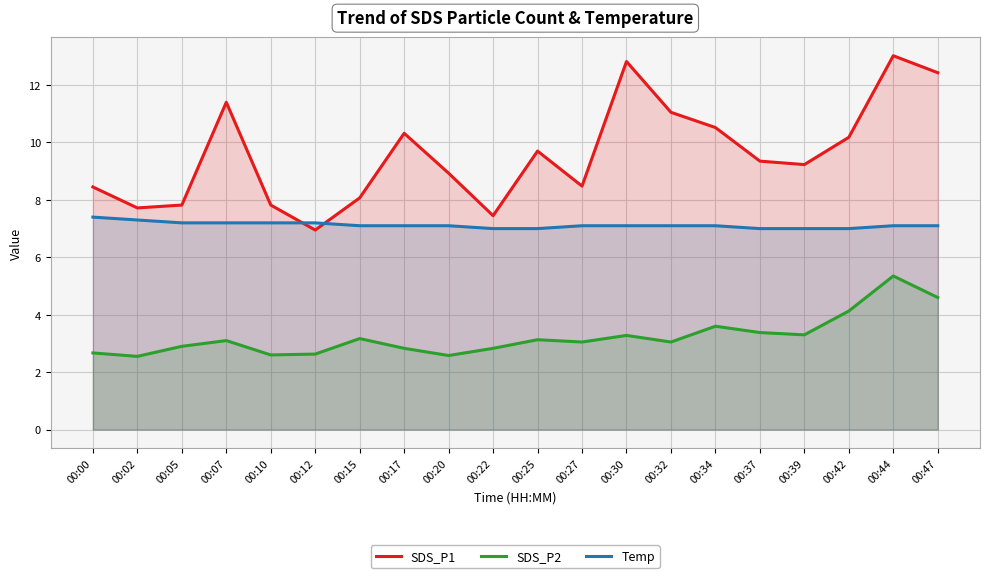

What are all the series names shown in the legend?

SDS_P1, SDS_P2, Temp